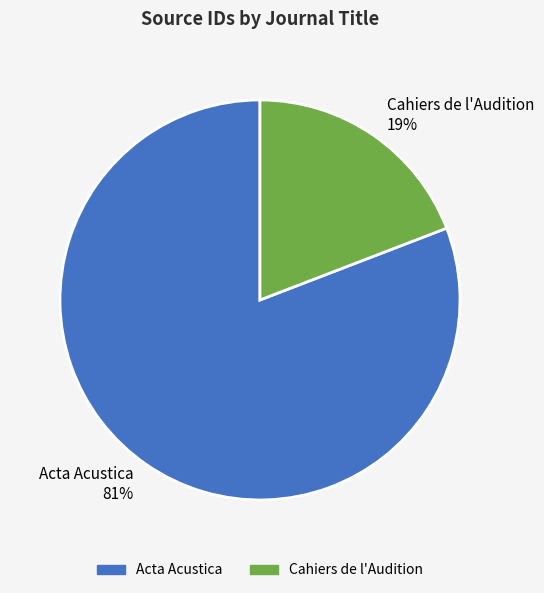

To the nearest percent, what is the combined percentage of Acta Acustica and Cahiers de l'Audition?

100%